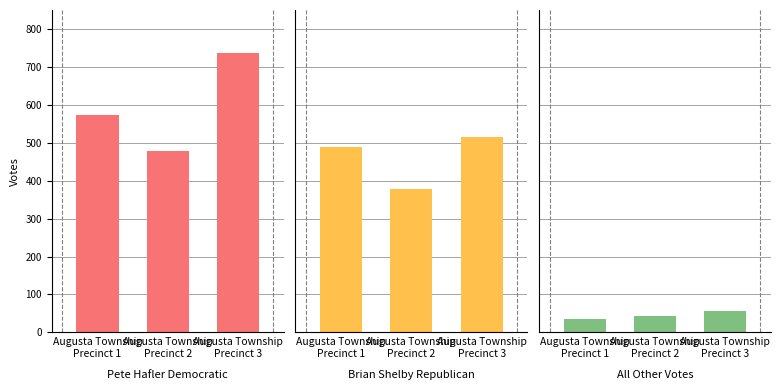

Does the chart contain stacked bars?

No